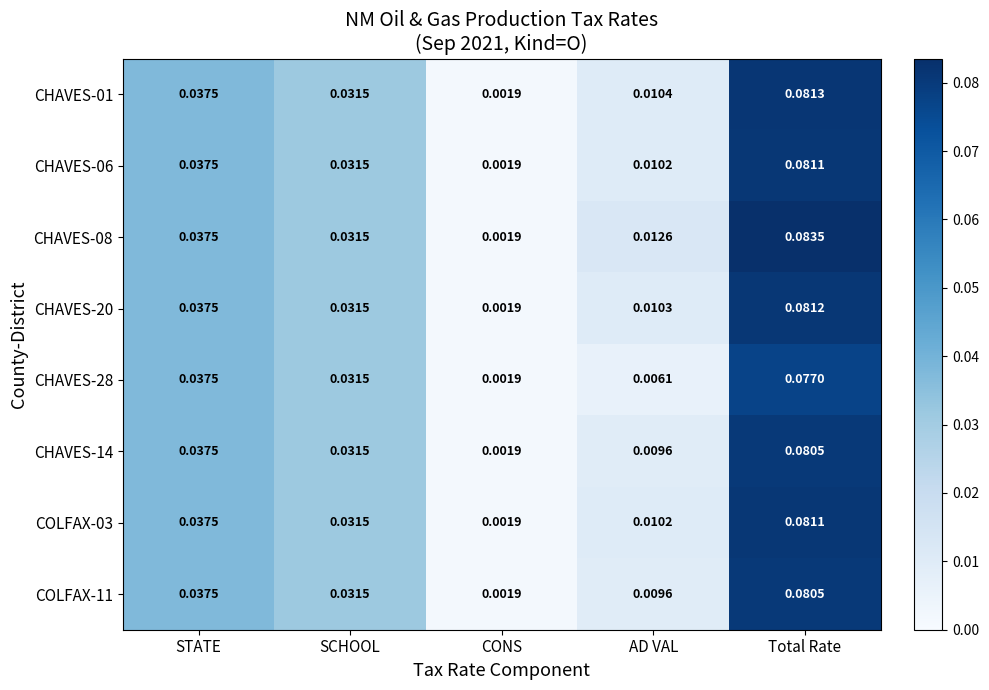

At which label is COLFAX-11 closest to 0?

CONS